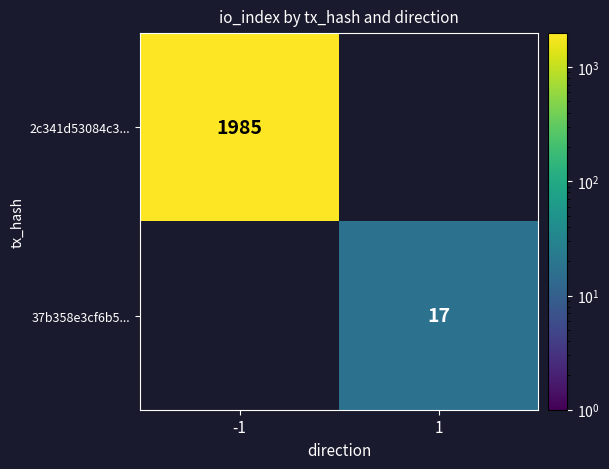

Is it true that 2c341d53084c3... equals 1985 at -1?

True